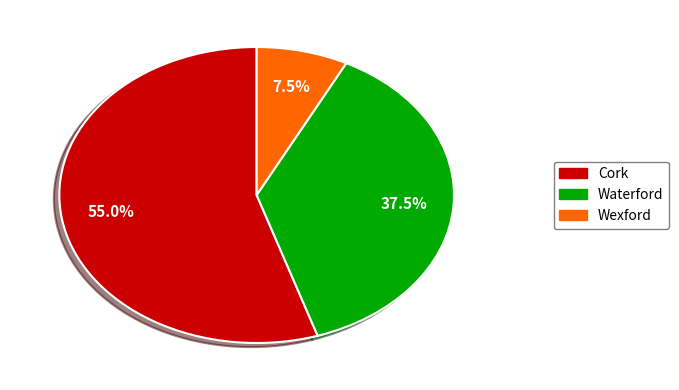

Rank the categories by value from lowest to highest.

Wexford, Waterford, Cork